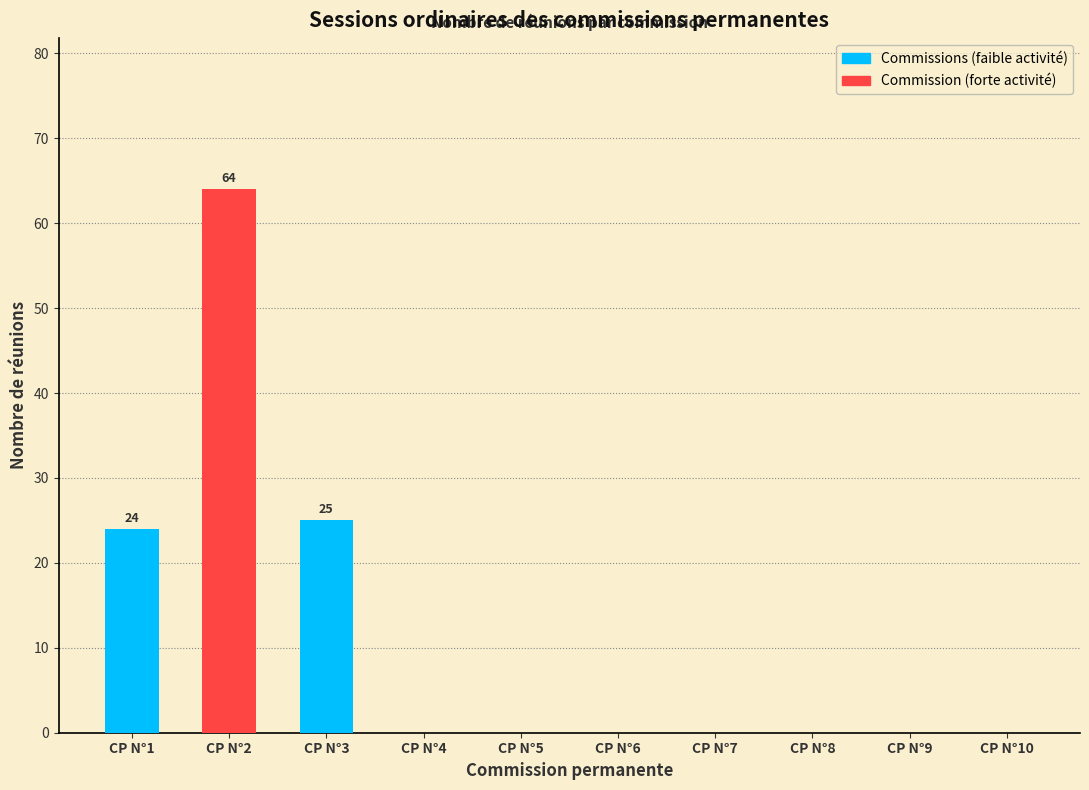

What is the average value?

11